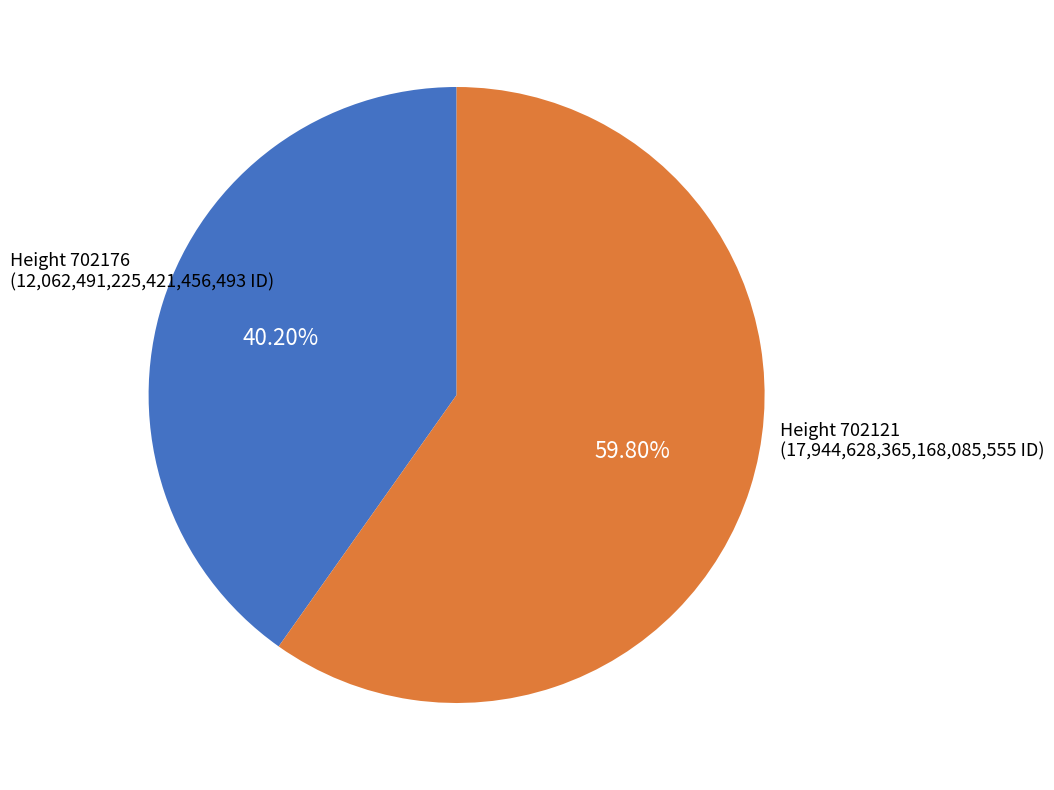

Is there any slice that represents more than half of the pie?

Yes